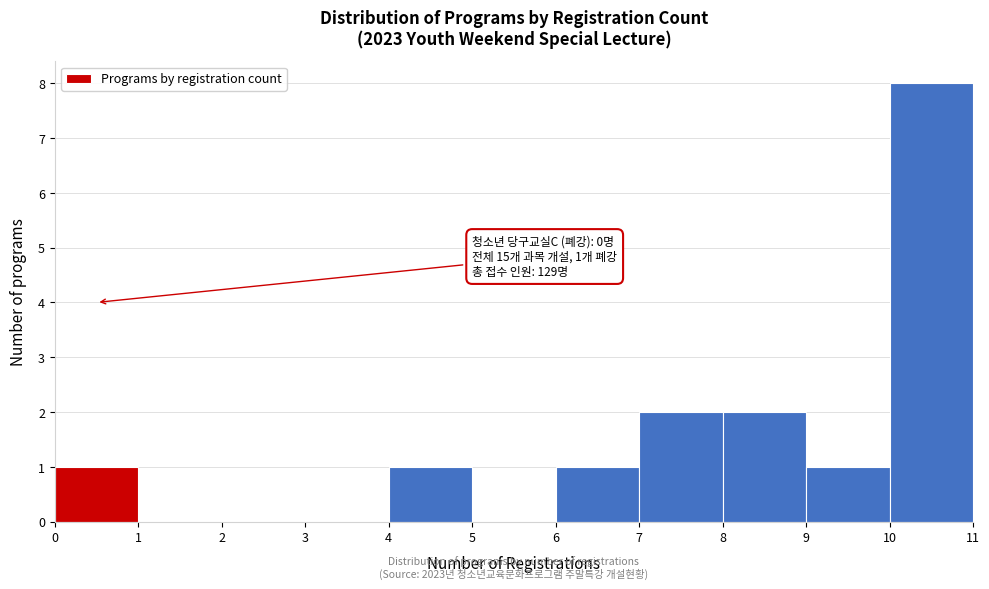

Over which range of the x-axis is the bar tallest?

10 to 11